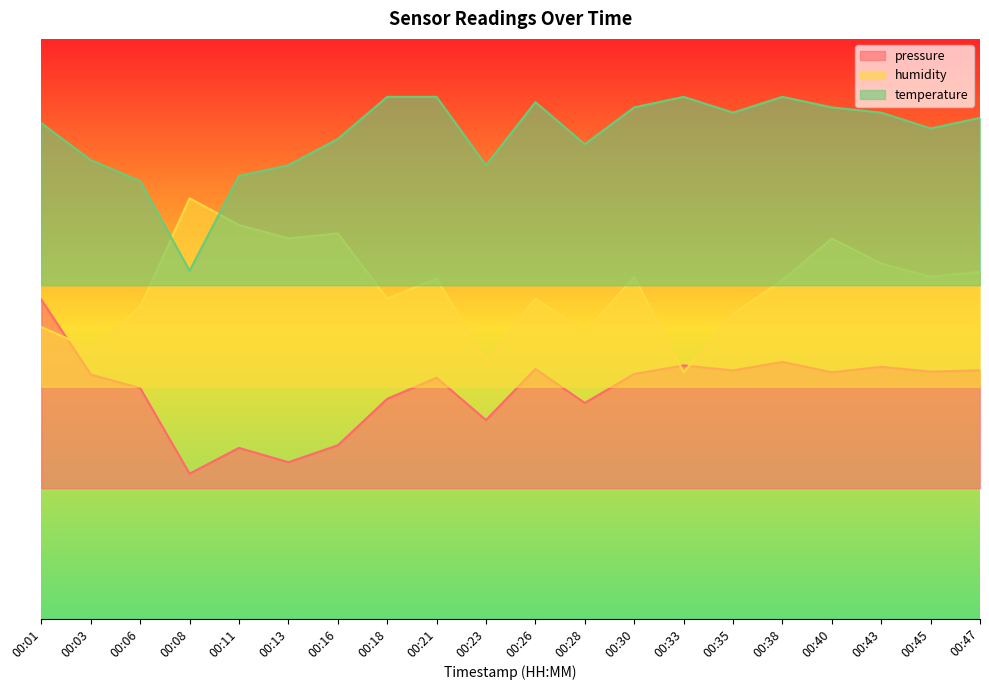

List the series in order of their peak value, lowest first.

pressure, humidity, temperature